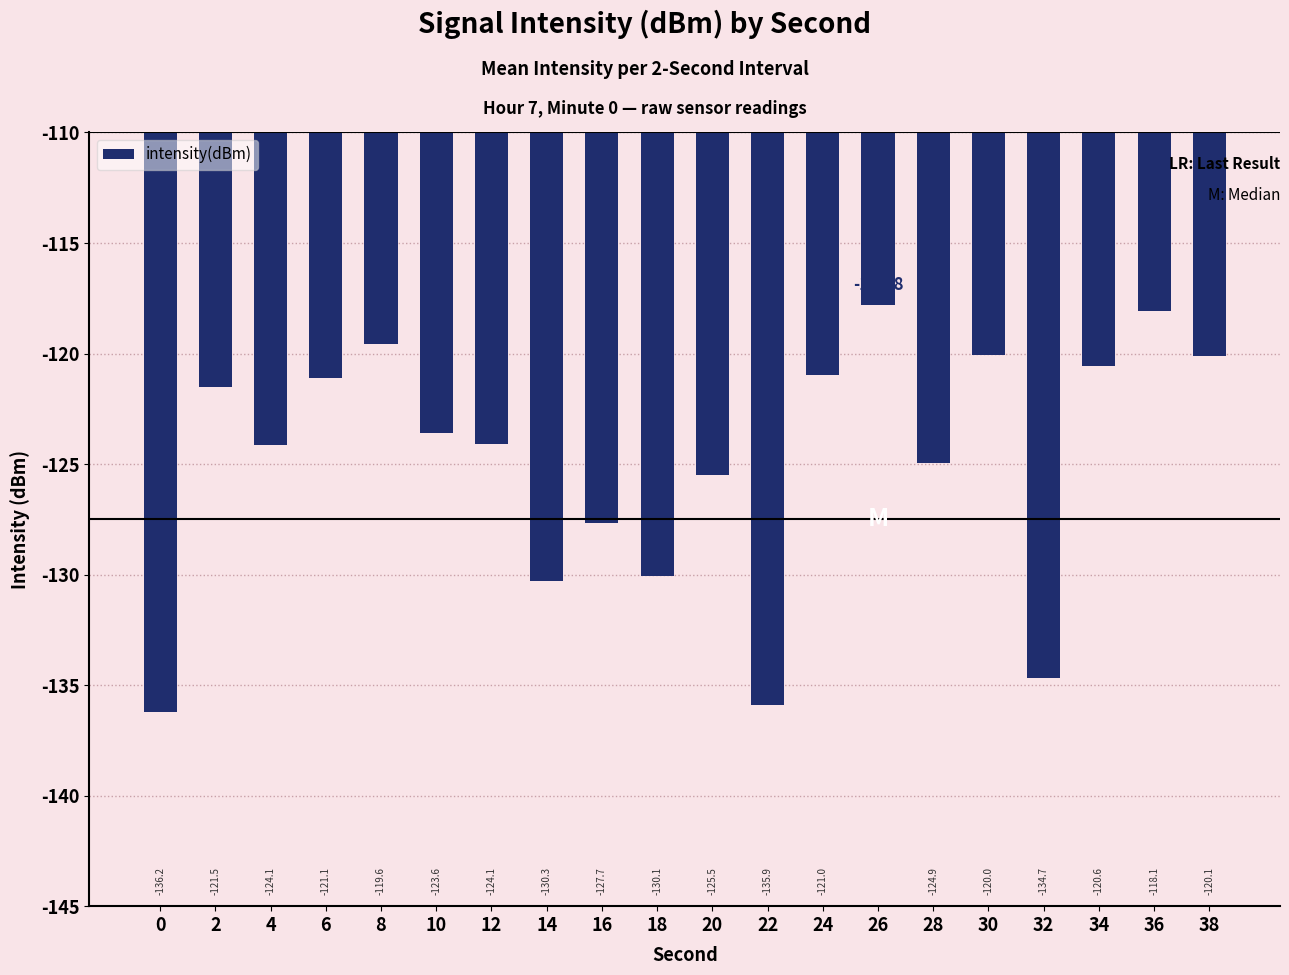

Is it true that the value at 28 is -124.9?

True